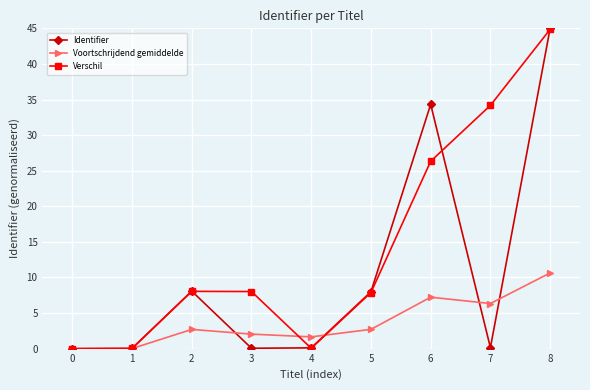

Rank the series at 7 from highest to lowest value.

Verschil, Voortschrijdend gemiddelde, Identifier